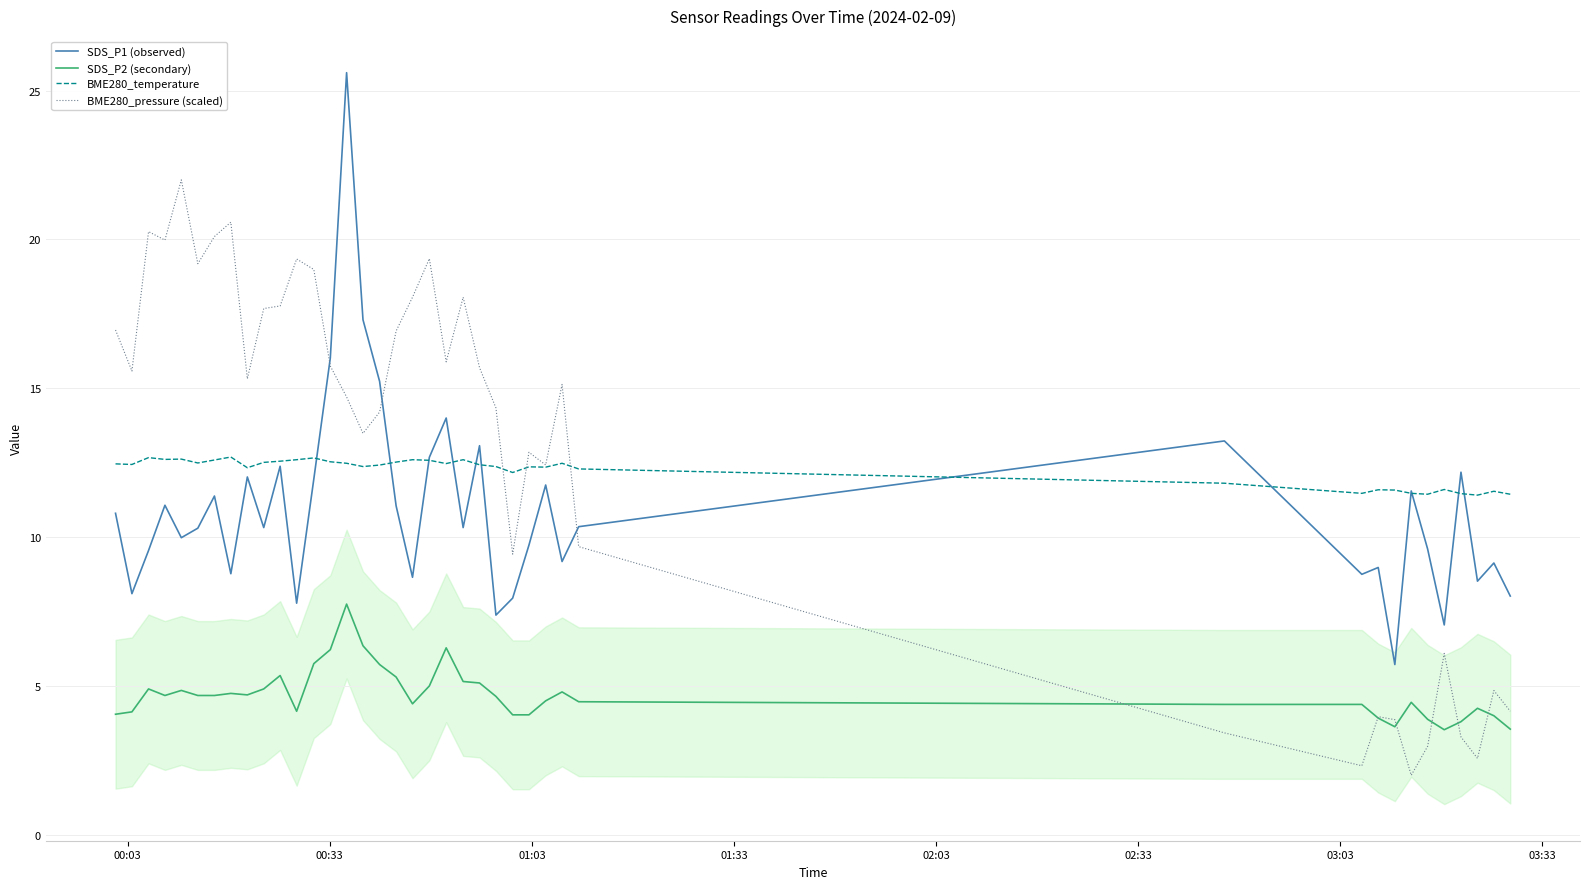

What is the highest value of the BME280_temperature series?

12.7